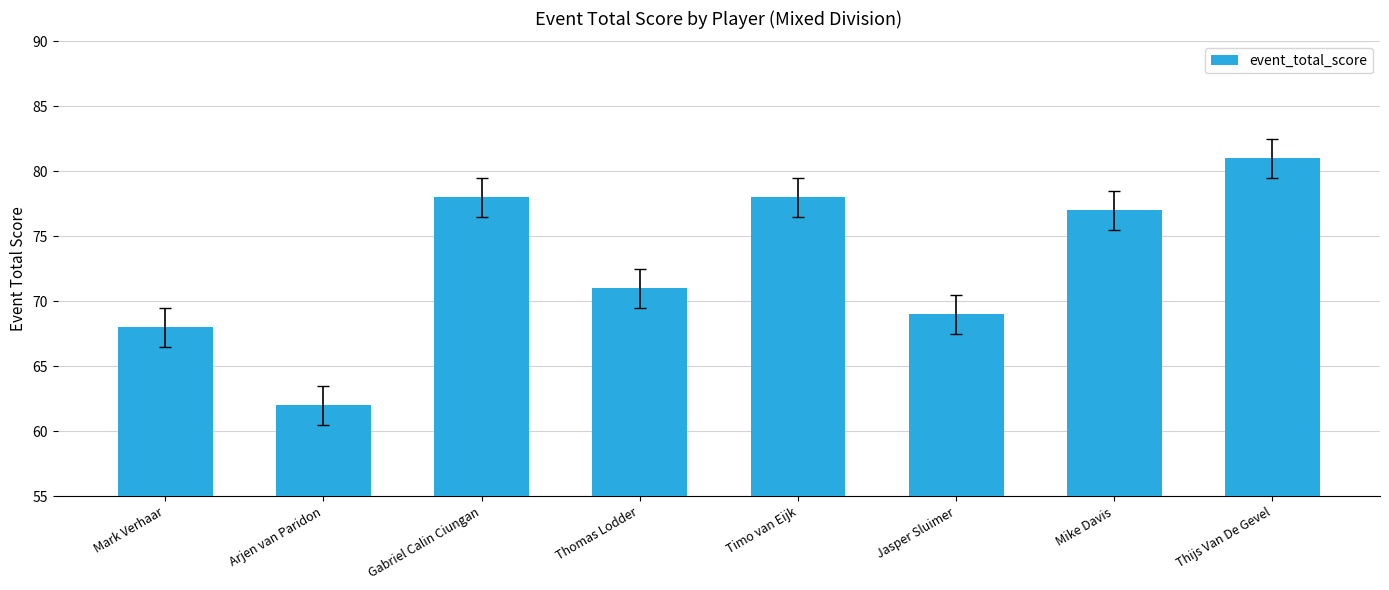

What value does the data have at Timo van Eijk?

78